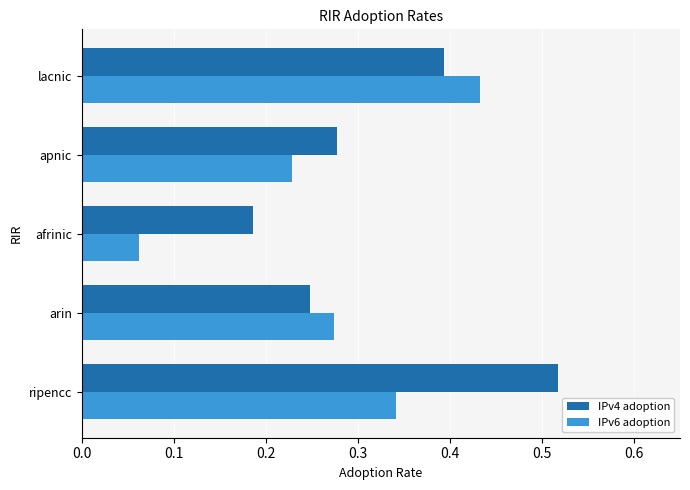

At how many categories does at least one series exceed 0?

5